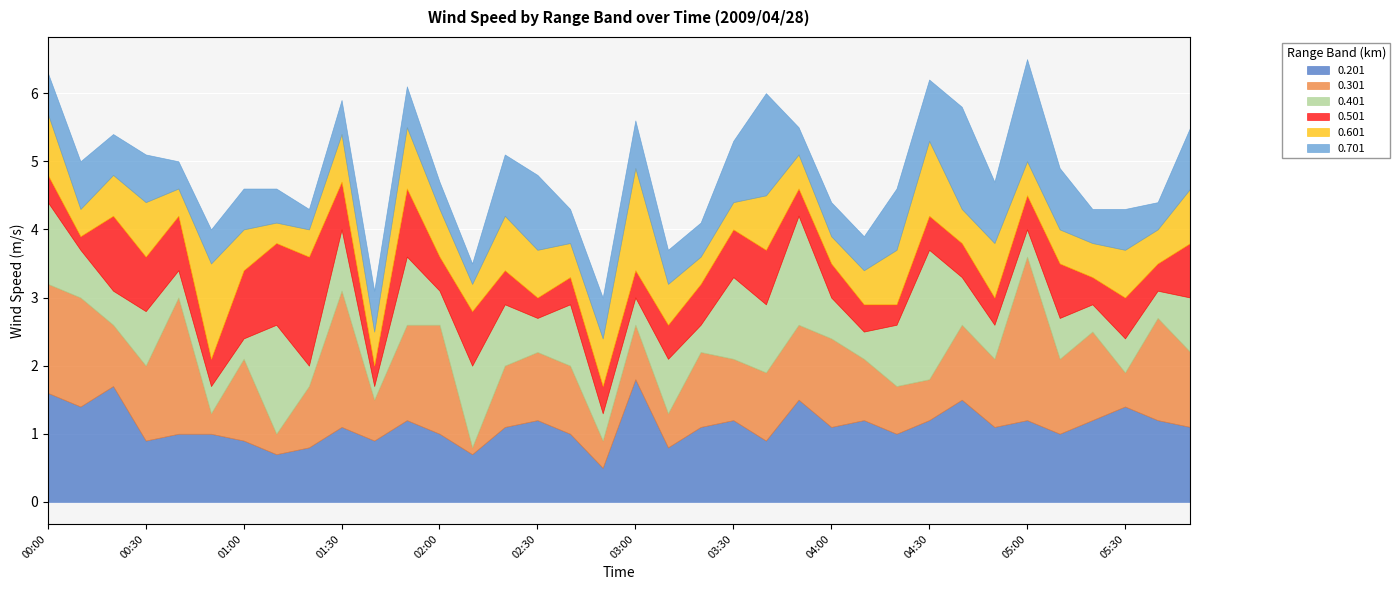

Which category has the lowest value in the 0.301 series?

02:10